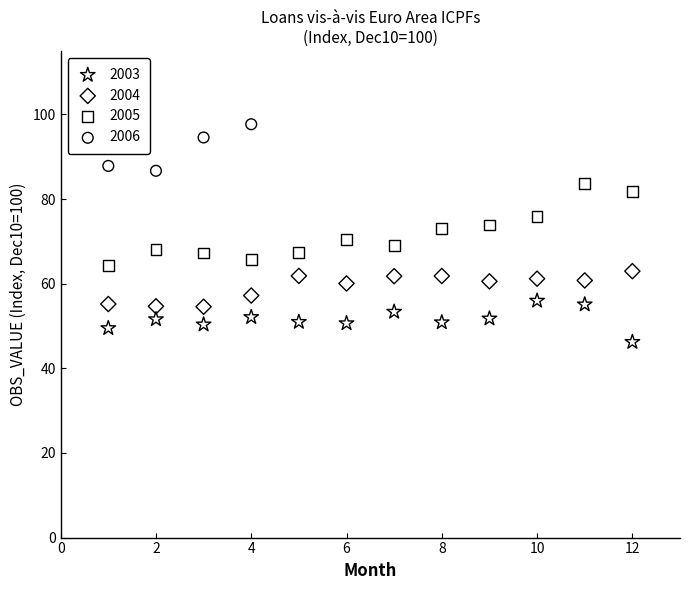

What are all the series names shown in the legend?

2003, 2004, 2005, 2006